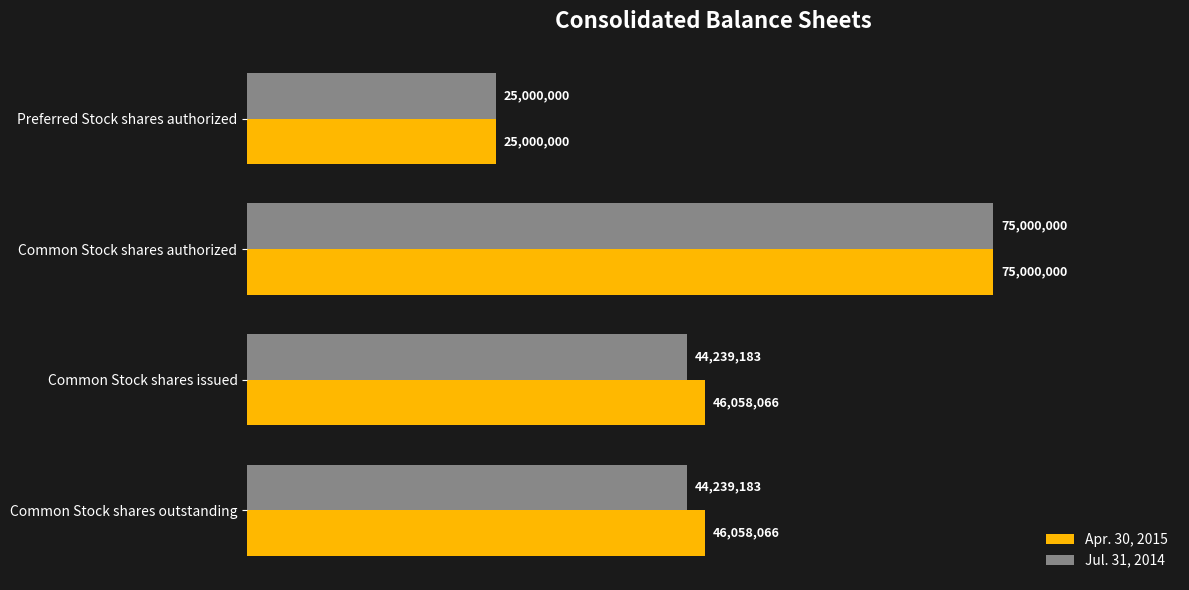

What is the maximum value for Jul. 31, 2014?

75000000